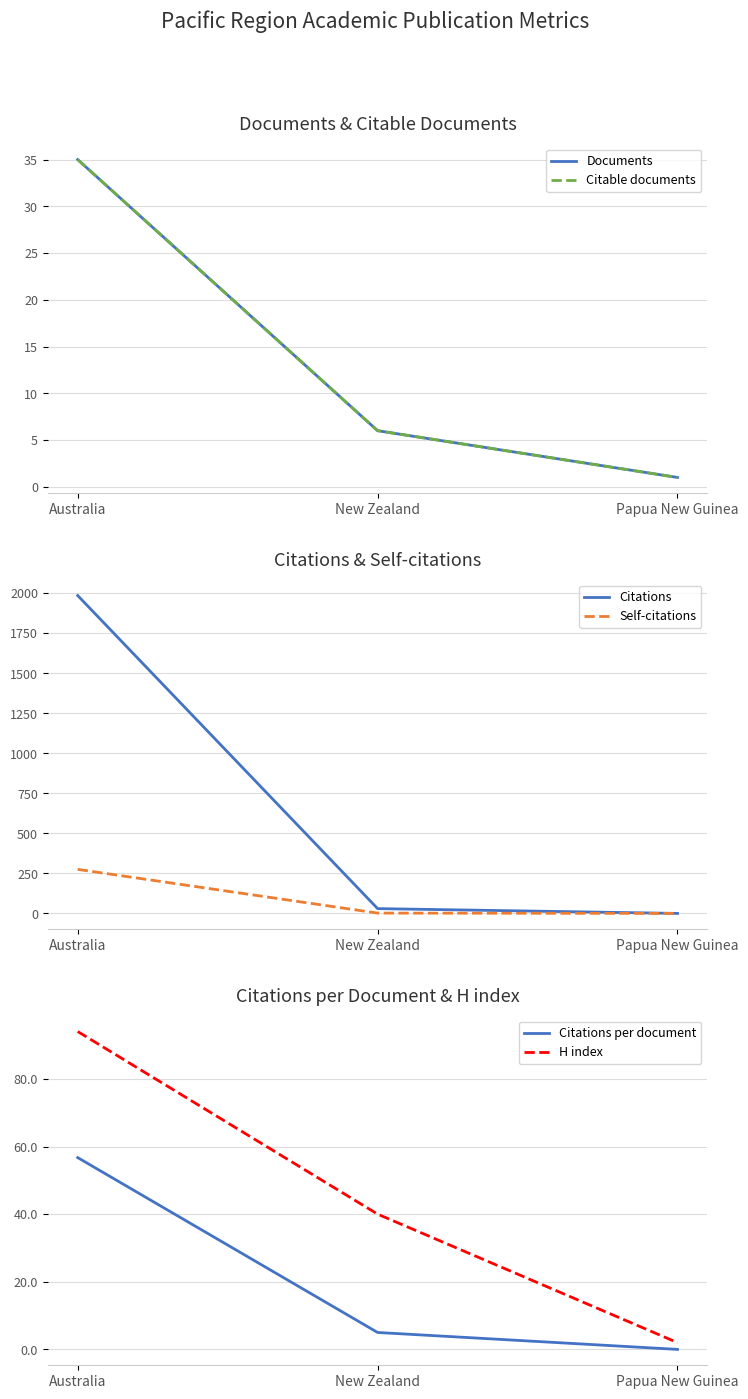

True or false: Citations has a value of 9.8 at New Zealand.

False